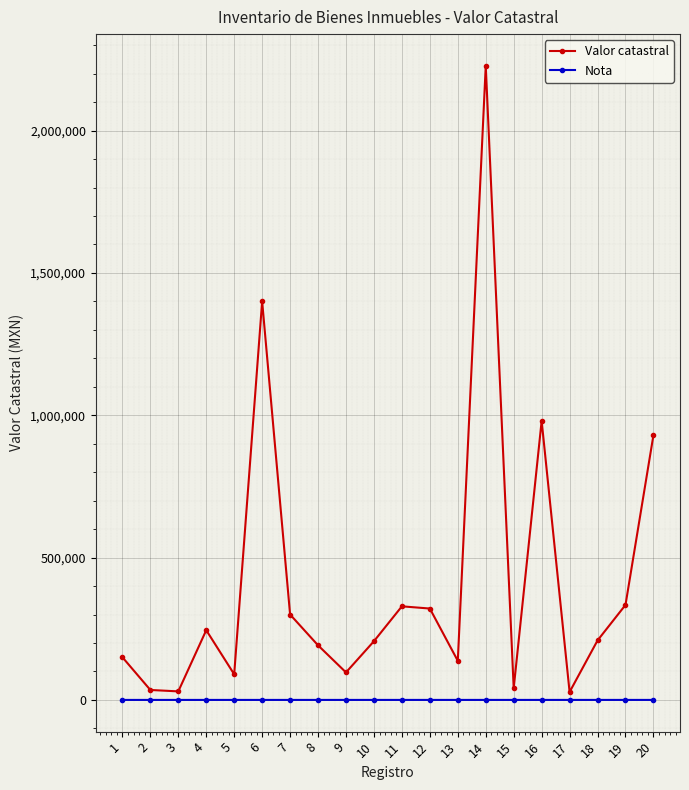

What is the approximate value of Valor catastral at 9?

96620.9